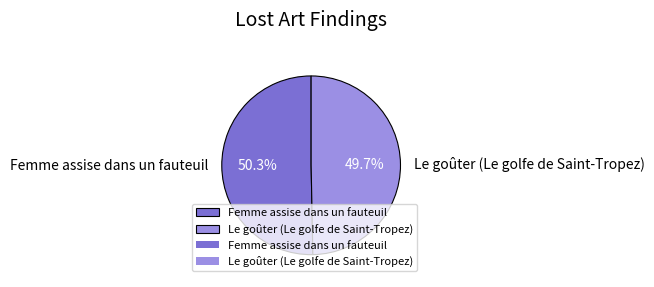

Which category has the biggest portion of the pie?

Femme assise dans un fauteuil